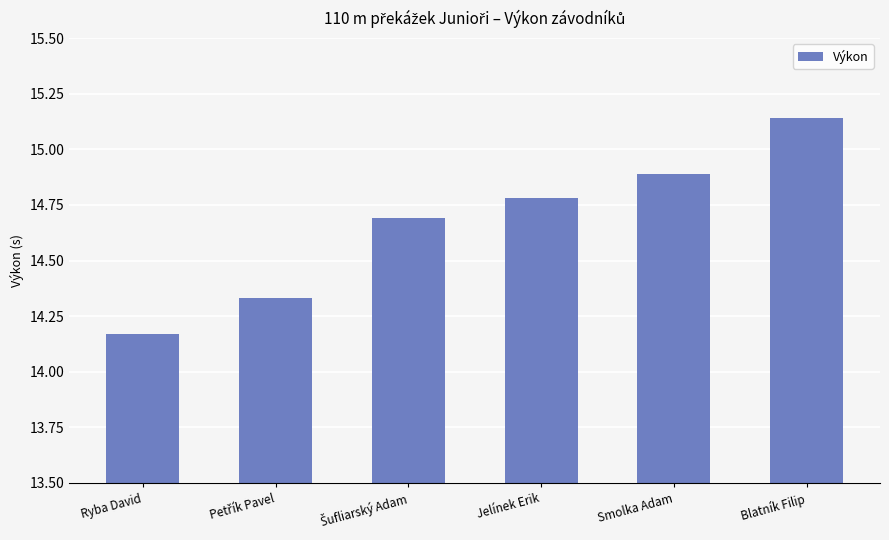

True or false: the data shows 22.8 at Ryba David.

False